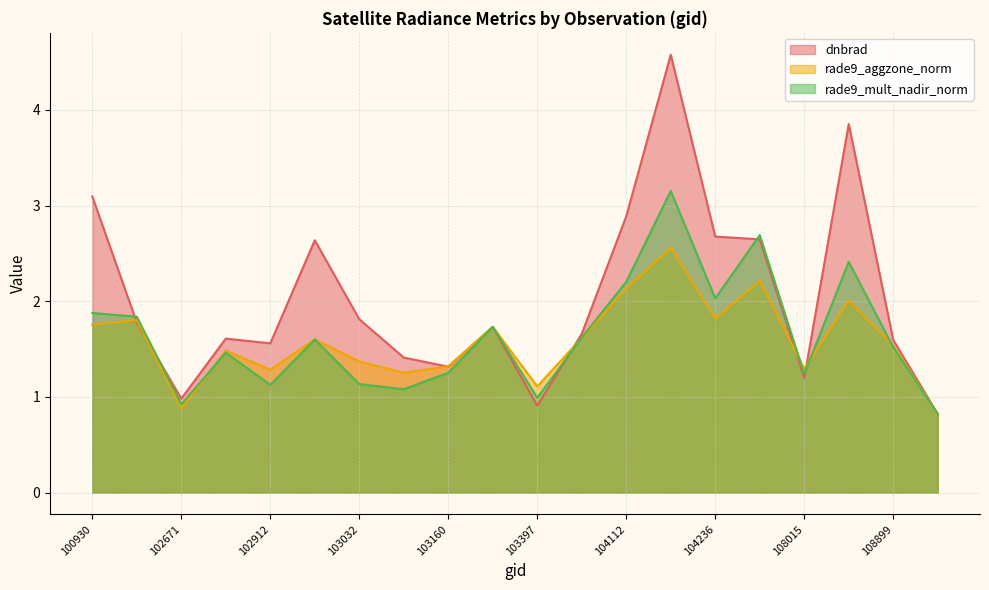

What is the approximate value of rade9_aggzone_norm at 102920?

1.6